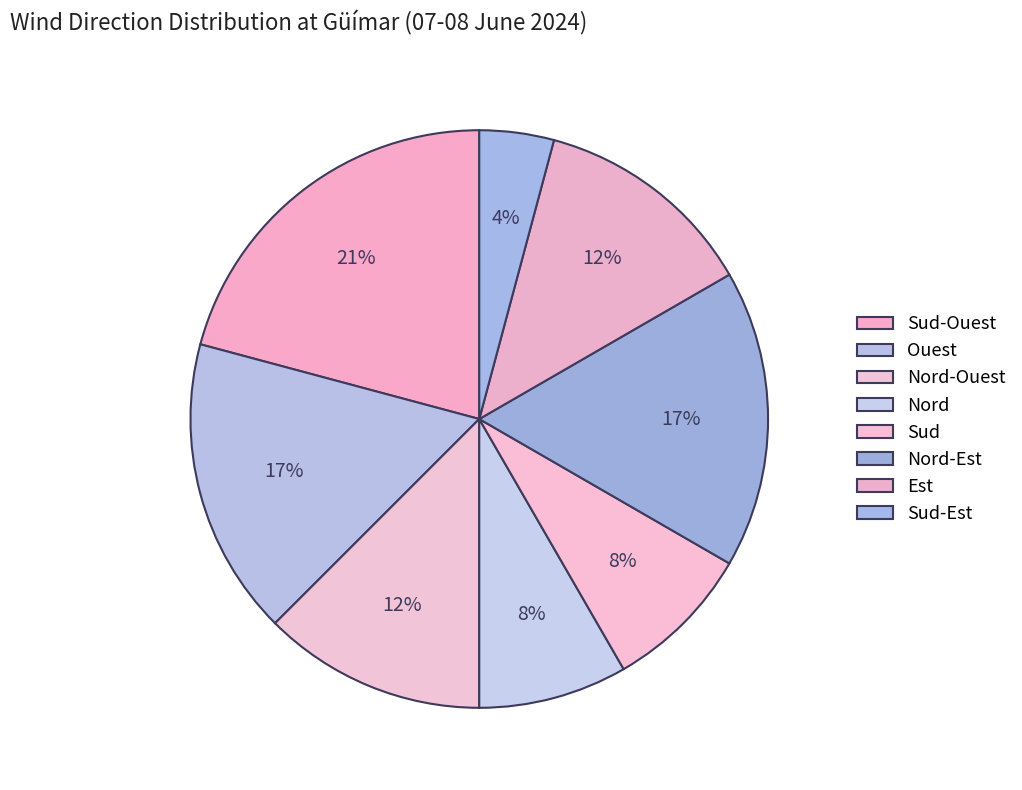

What is the smallest slice in the pie chart?

Sud-Est